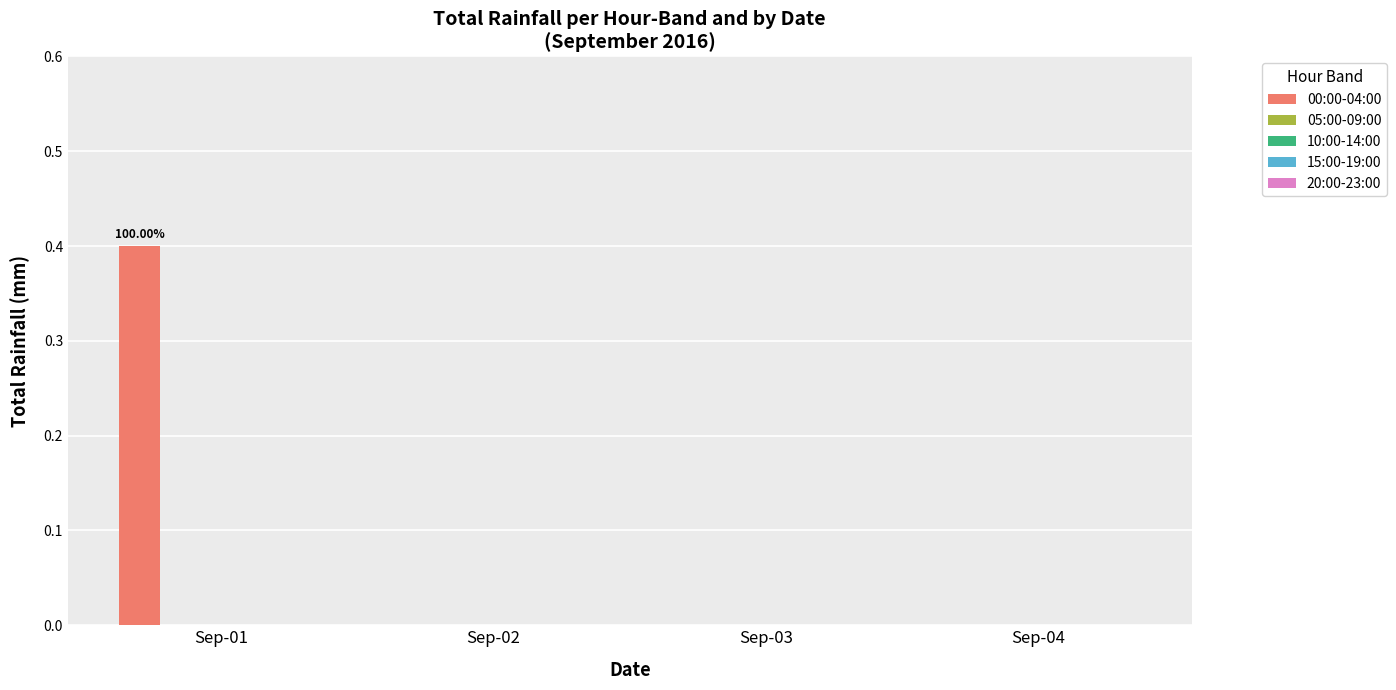

What is the sum of all values?

0.4